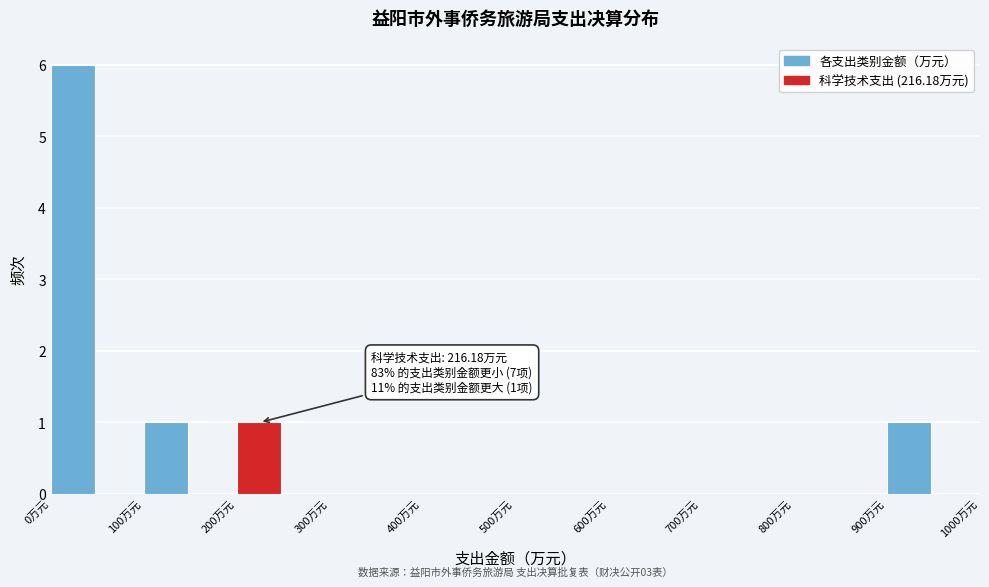

Which range on the x-axis has the tallest bar?

0 to 50